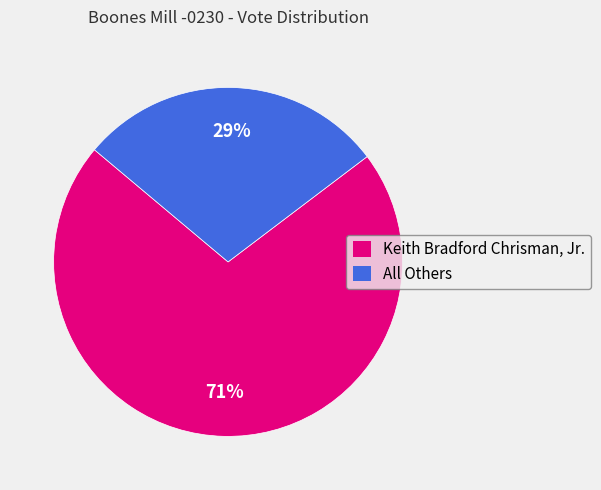

Do Keith Bradford Chrisman, Jr. and All Others together represent more than half of the pie?

Yes